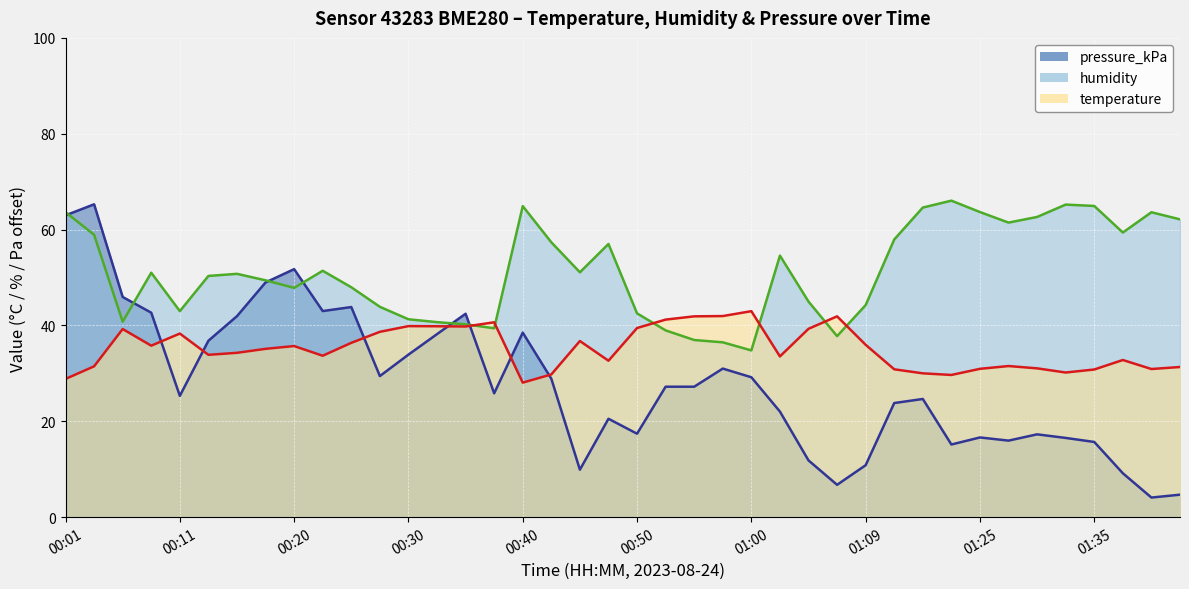

How many values in the pressure_kPa series exceed 27?

20